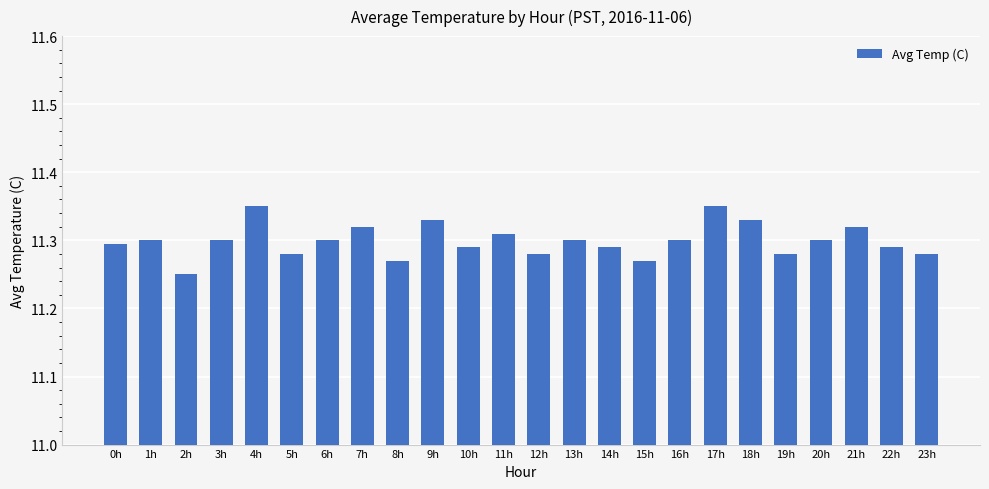

Where is the data nearest to the value 11?

2h